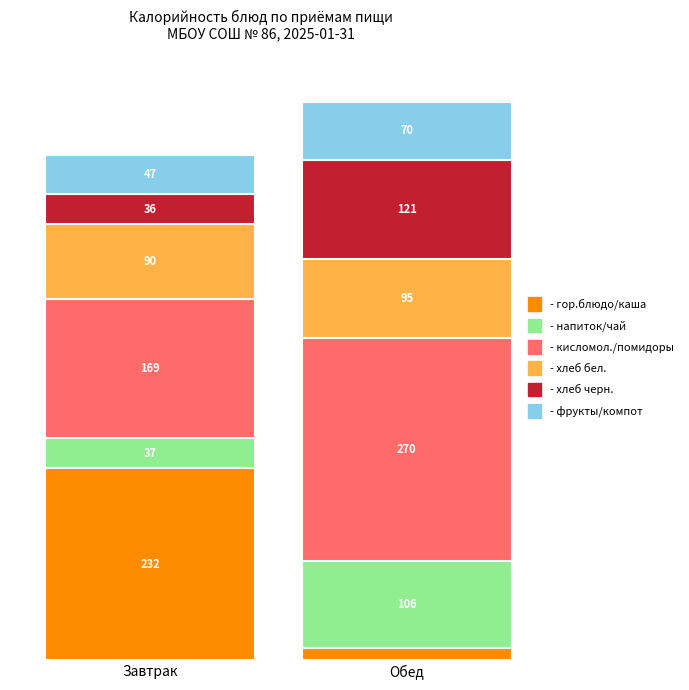

Reading left to right, extract all data points from this chart.

Завтрак: гор.блюдо/каша=232.0	напиток/чай=36.9	кисломол./помидоры=169.0	хлеб бел.=90.3	хлеб черн.=36.2	фрукты/компот=47.0
Обед: гор.блюдо/каша=14.4	напиток/чай=106.0	кисломол./помидоры=270.0	хлеб бел.=95.0	хлеб черн.=120.7	фрукты/компот=70.3